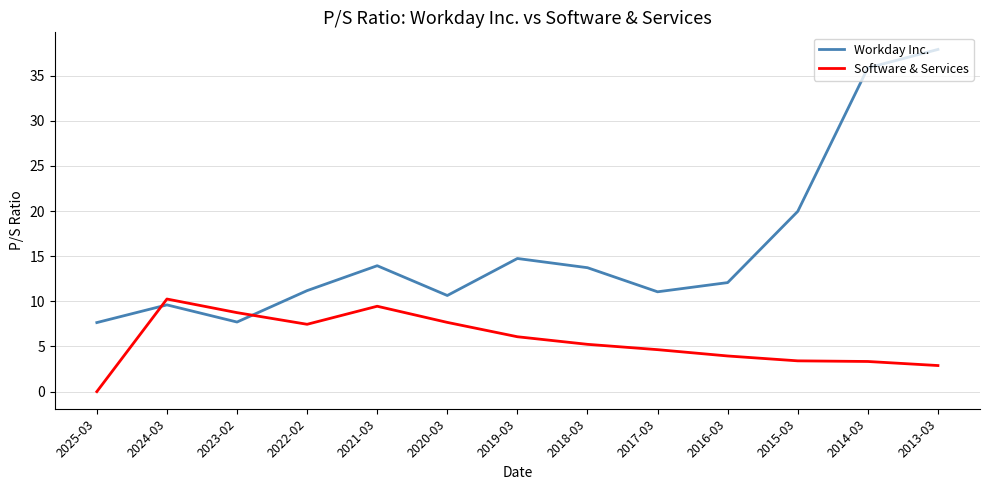

What is the difference between the second highest and minimum values in the Software & Services series?

9.5